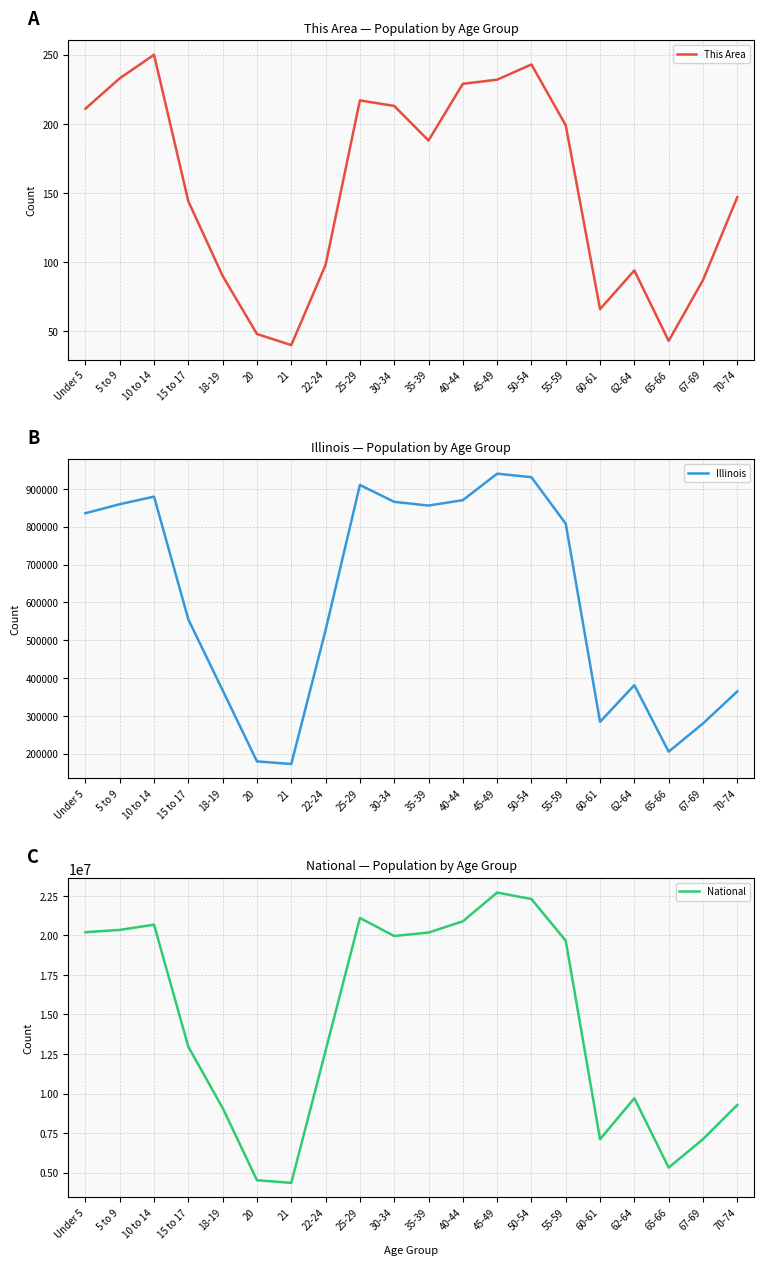

True or false: Illinois and This Area intersect in this chart.

False